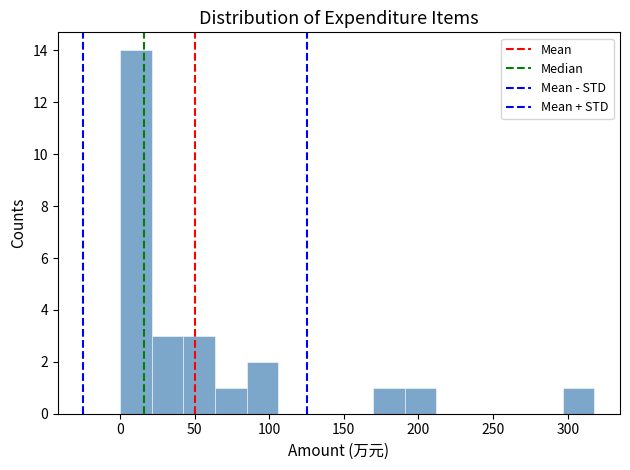

Over which range of the x-axis is the bar tallest?

0 to 20